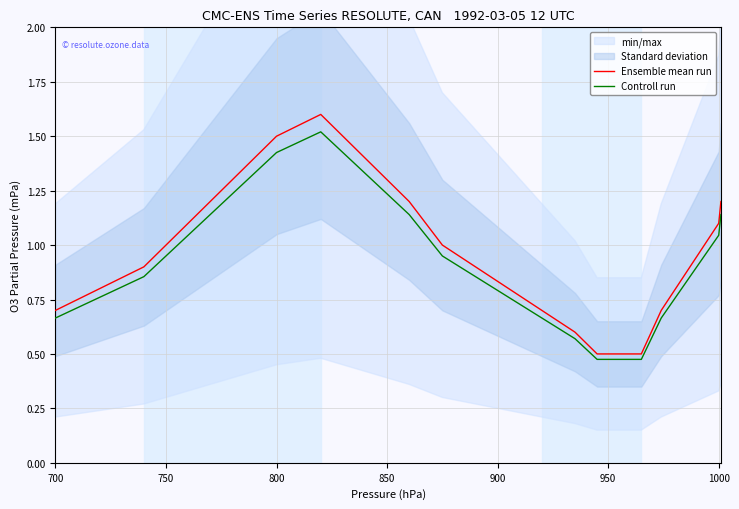

What is the lowest value of the Controll run series?

0.5